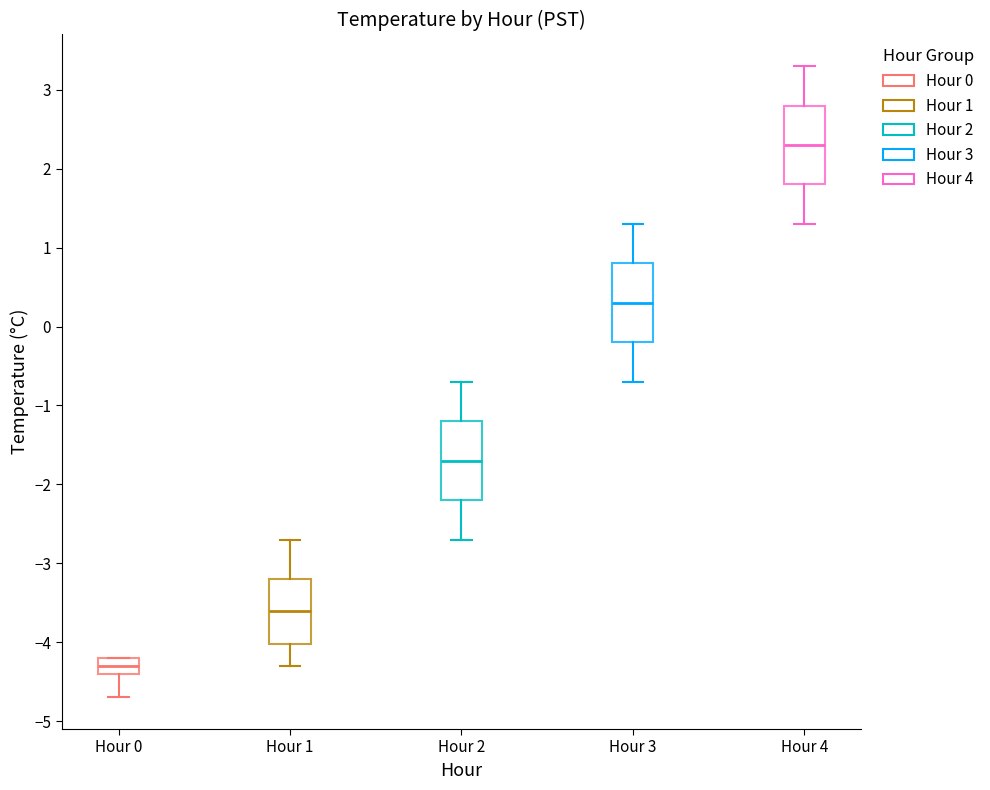

Where does the median line of the box for Hour 4 sit on the y-axis? The values are not printed on the chart, so give them approximately, as read against the axis.

2.3